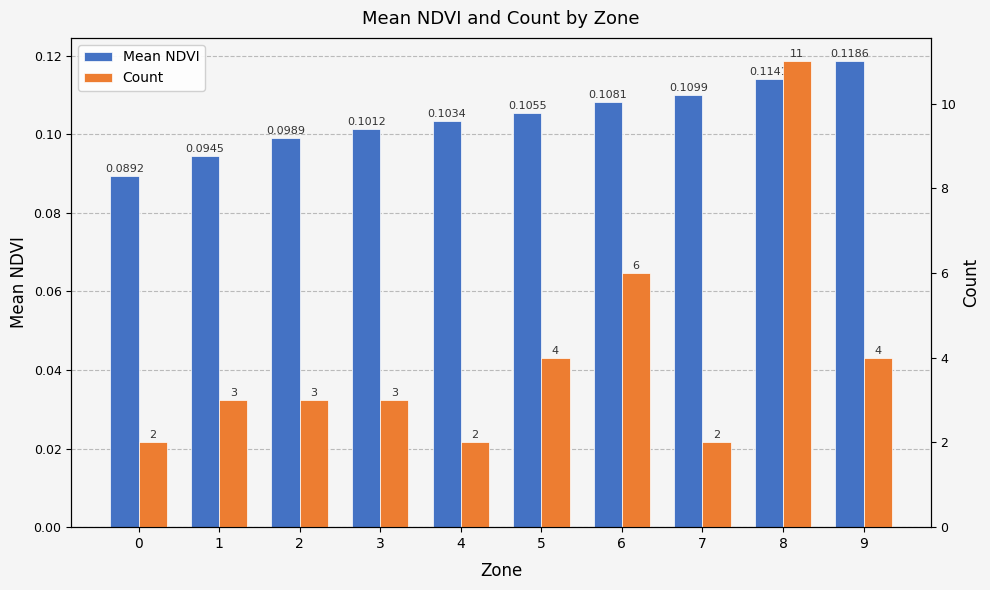

Between 1 and 7, which series saw the biggest shift?

Count